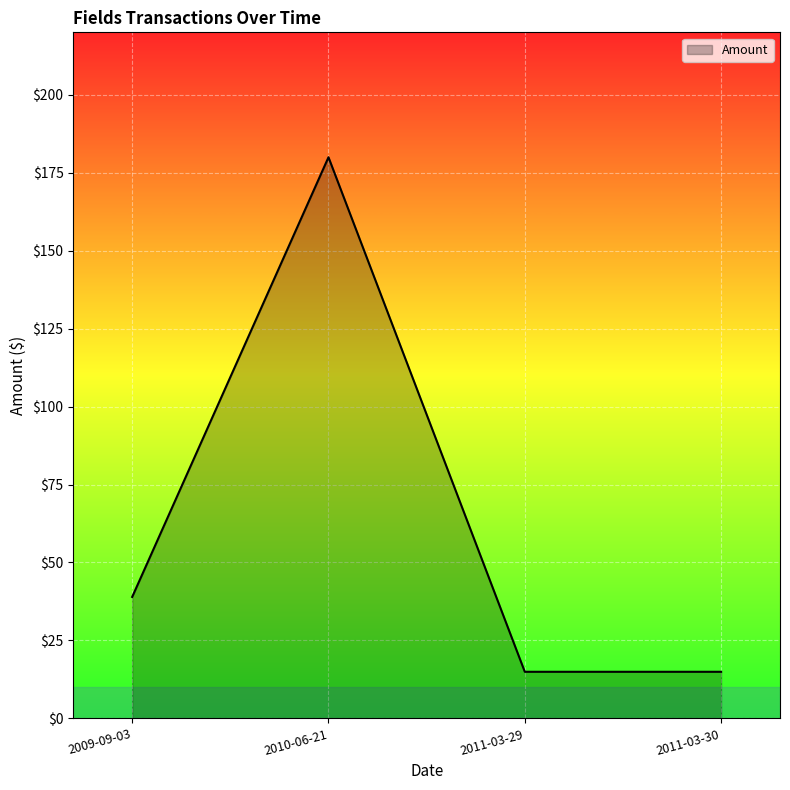

What is the sum of all values?

248.8